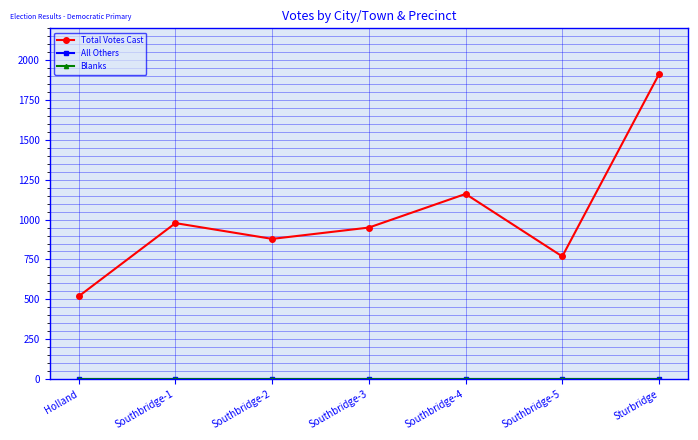

Which series has the largest total across all categories?

Total Votes Cast